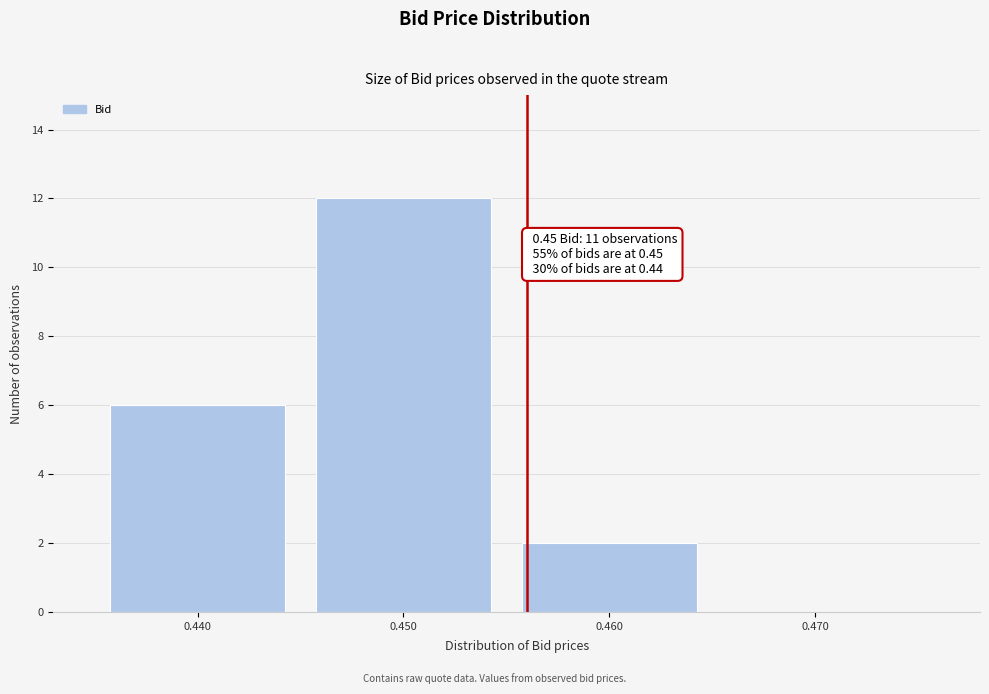

Over which range of the x-axis is the bar tallest?

0.445 to 0.455